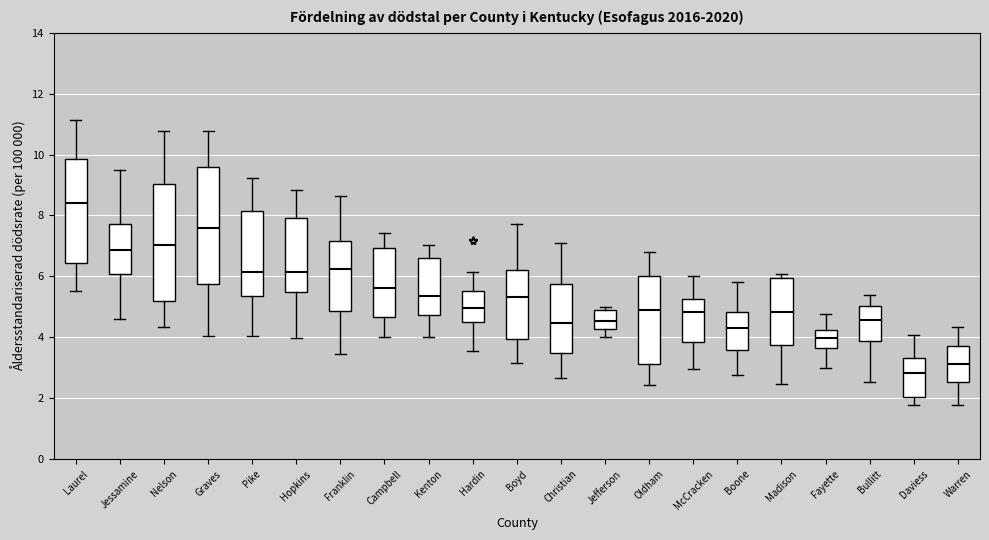

Reading left to right, transcribe this box plot: for each box, give where its median line is, the range the box spans, and where its two whiskers end, as read against the y-axis. The values are not printed on the chart, so give them approximately, as read against the axis.

Laurel: median 8.4, box 6.4 to 9.8, whiskers 5.6 to 11.2
Jessamine: median 6.8, box 6.0 to 7.8, whiskers 4.6 to 9.4
Nelson: median 7.0, box 5.2 to 9.0, whiskers 4.4 to 10.8
Graves: median 7.6, box 5.8 to 9.6, whiskers 4.0 to 10.8
Pike: median 6.2, box 5.4 to 8.2, whiskers 4.0 to 9.2
Hopkins: median 6.2, box 5.4 to 8.0, whiskers 4.0 to 8.8
Franklin: median 6.2, box 4.8 to 7.2, whiskers 3.4 to 8.6
Campbell: median 5.6, box 4.6 to 7.0, whiskers 4.0 to 7.4
Kenton: median 5.4, box 4.8 to 6.6, whiskers 4.0 to 7.0
Hardin: median 5.0, box 4.6 to 5.6, whiskers 3.6 to 6.2
Boyd: median 5.4, box 4.0 to 6.2, whiskers 3.2 to 7.8
Christian: median 4.4, box 3.4 to 5.8, whiskers 2.6 to 7.0
Jefferson: median 4.6, box 4.2 to 4.8, whiskers 4.0 to 5.0
Oldham: median 4.8, box 3.2 to 6.0, whiskers 2.4 to 6.8
McCracken: median 4.8, box 3.8 to 5.2, whiskers 3.0 to 6.0
Boone: median 4.2, box 3.6 to 4.8, whiskers 2.8 to 5.8
Madison: median 4.8, box 3.8 to 6.0, whiskers 2.4 to 6.0 (just above the box's upper edge)
Fayette: median 4.0, box 3.6 to 4.2, whiskers 3.0 to 4.8
Bullitt: median 4.6, box 3.8 to 5.0, whiskers 2.6 to 5.4
Daviess: median 2.8, box 2.0 to 3.4, whiskers 1.8 to 4.0
Warren: median 3.2, box 2.6 to 3.8, whiskers 1.8 to 4.4